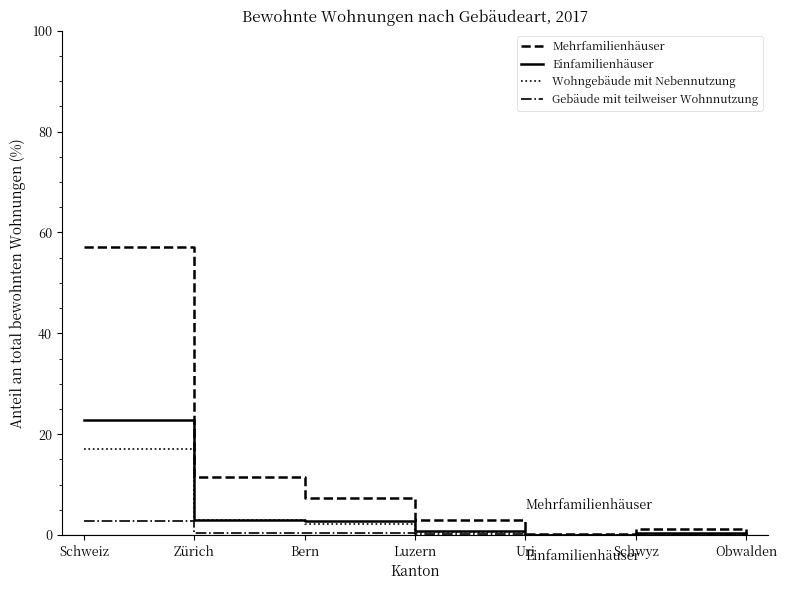

Which series has the widest spread of values?

Mehrfamilienhäuser